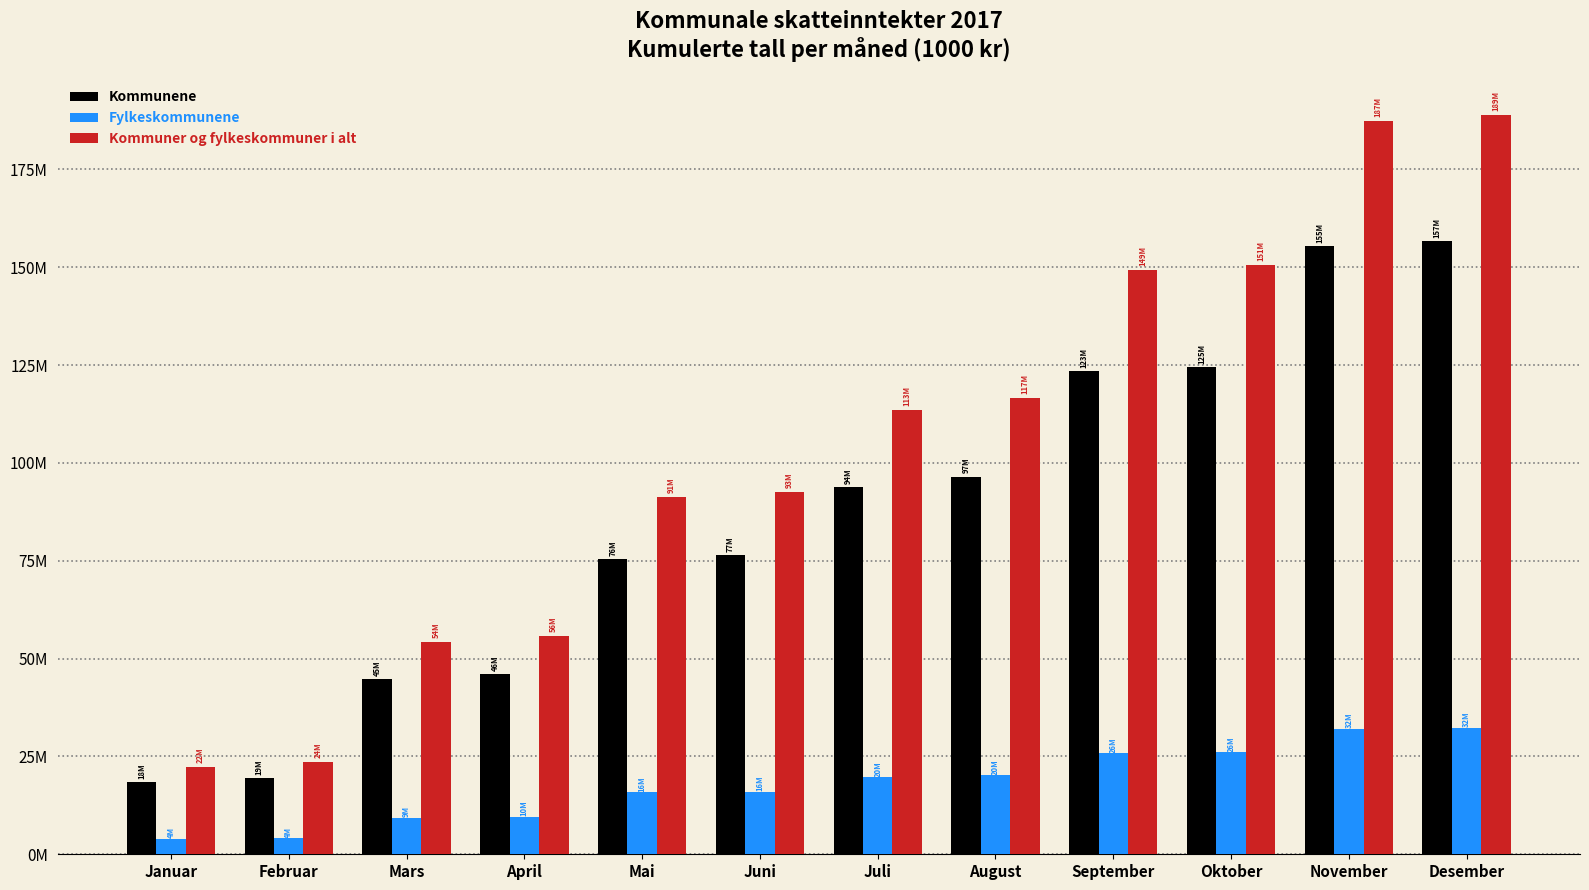

What is the minimum value shown in the chart?

3880051